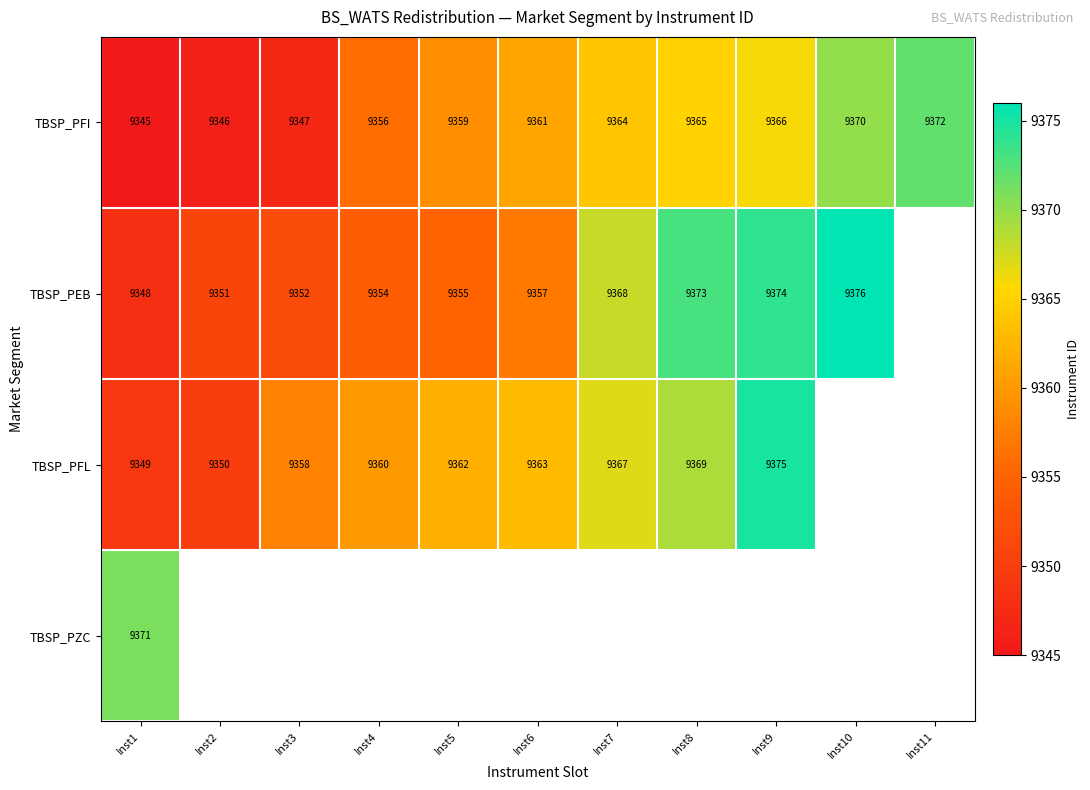

What is the sum of all TBSP_PFI values?

102951